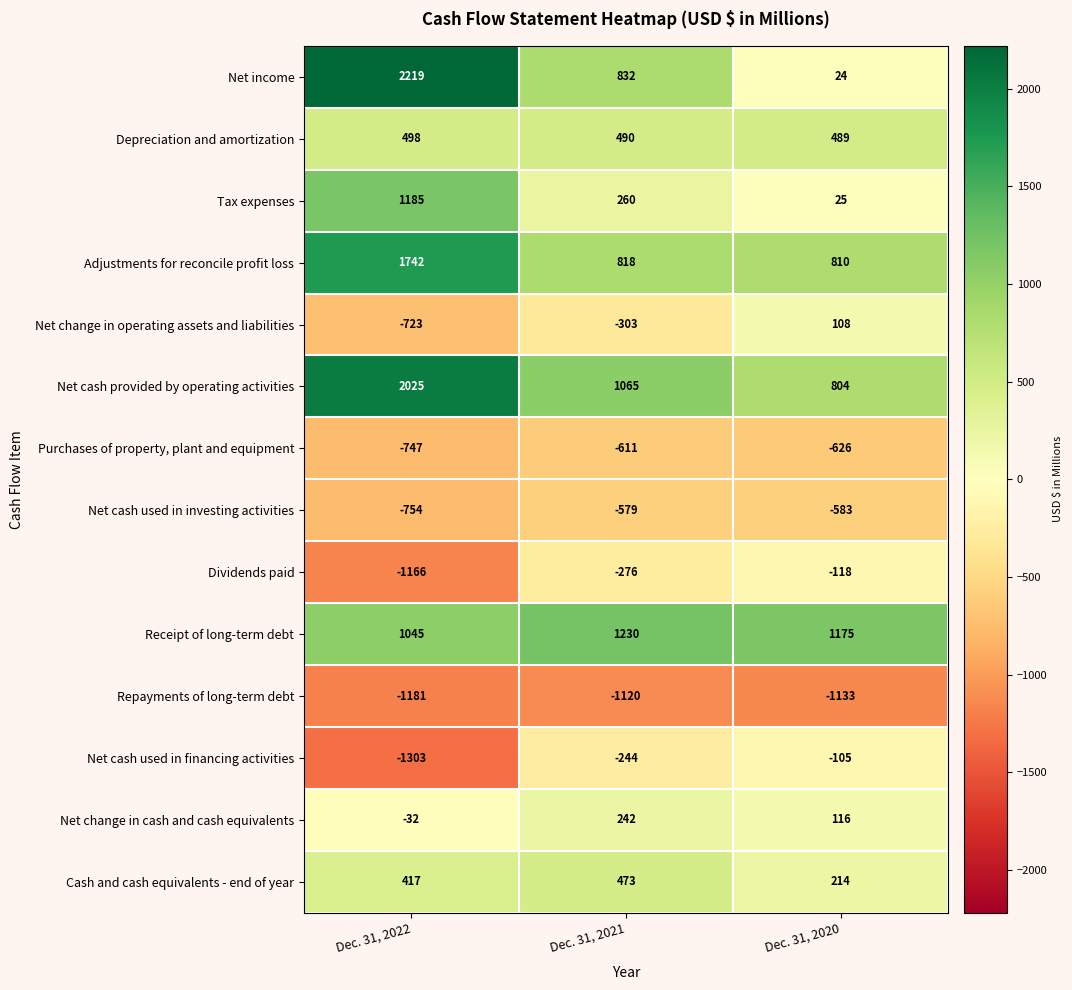

What is the maximum value shown in the chart?

2219